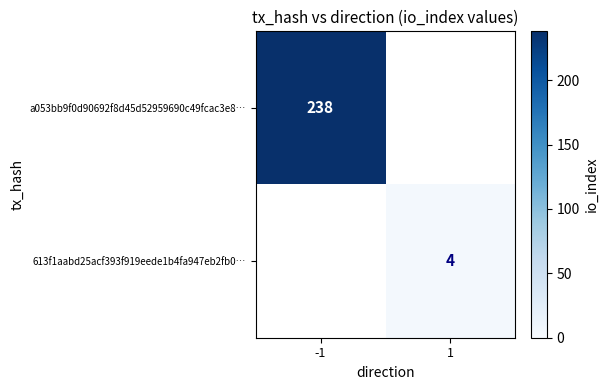

The value of a053bb9f0d90692f8d45d52959690c49fcac3e8… at -1 is 66.9. True or false?

False